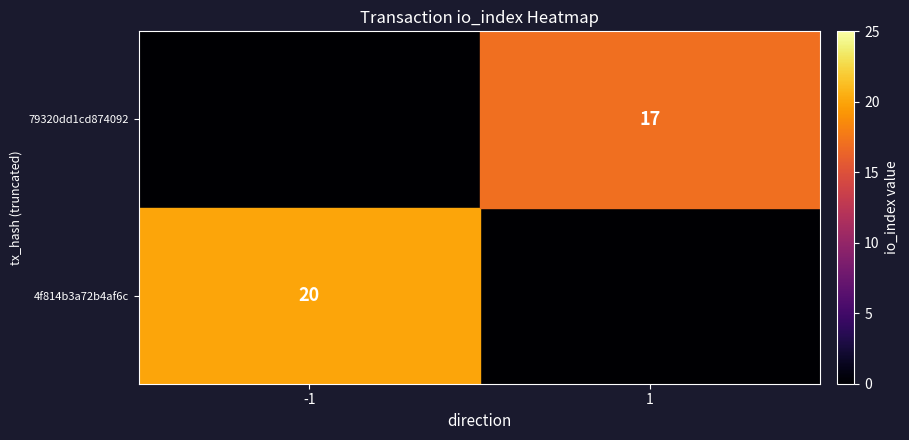

True or false: 79320dd1cd874092 has a value of 25 at 1.

False